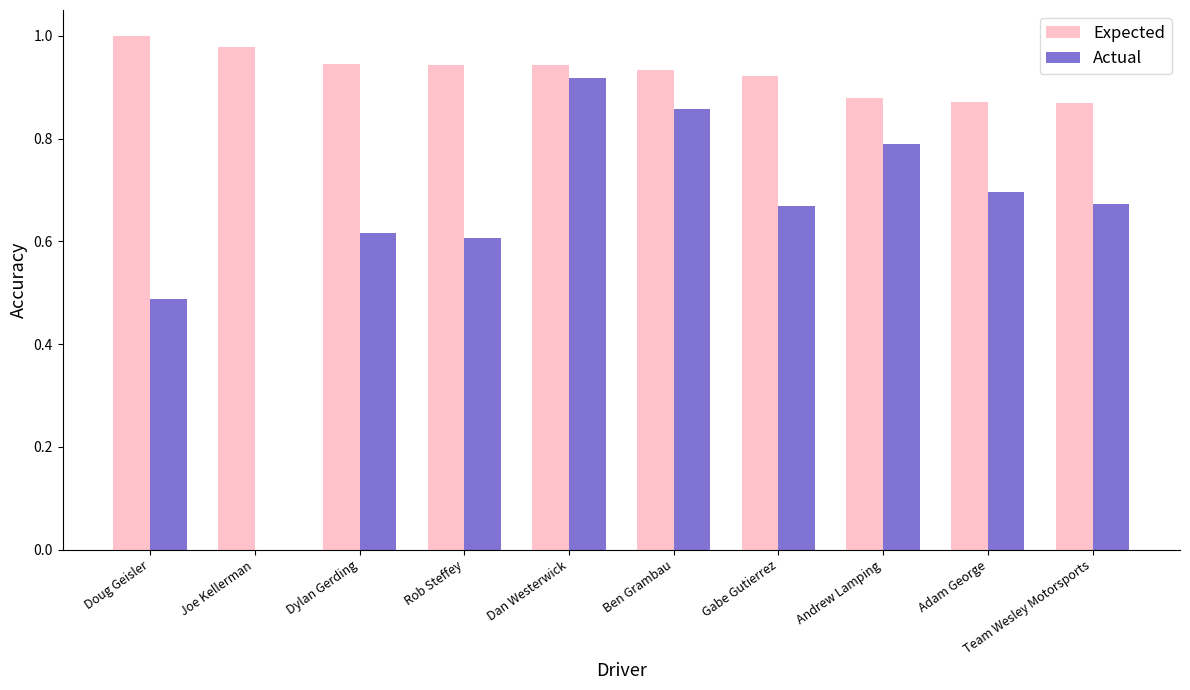

At which category is the sum across all series the highest?

Dan Westerwick